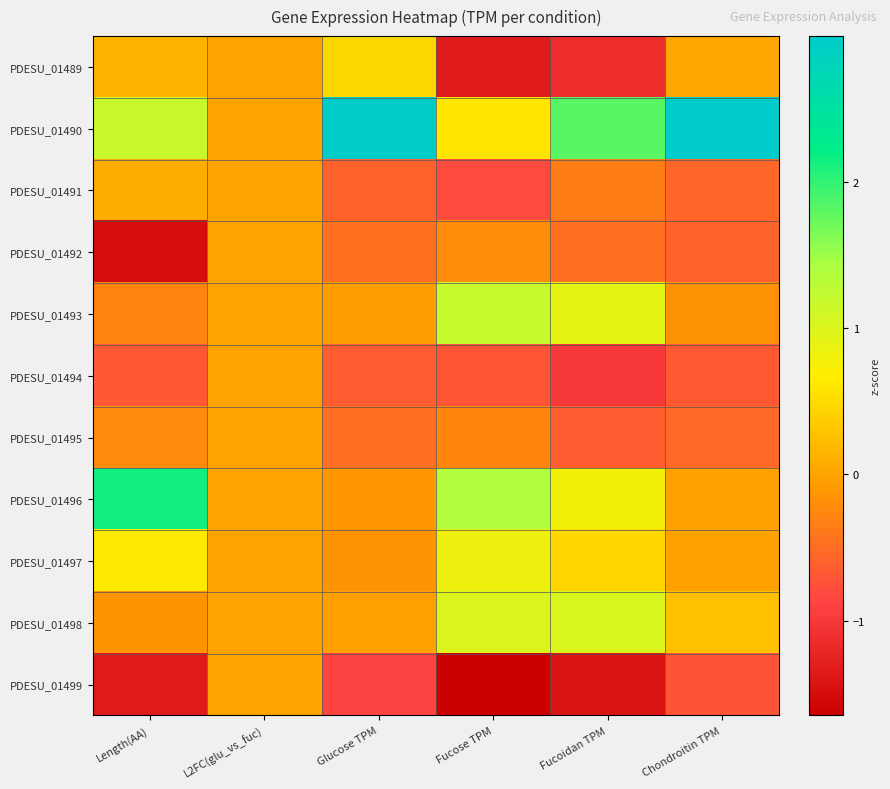

Which series has the largest total across all categories?

PDESU_01490